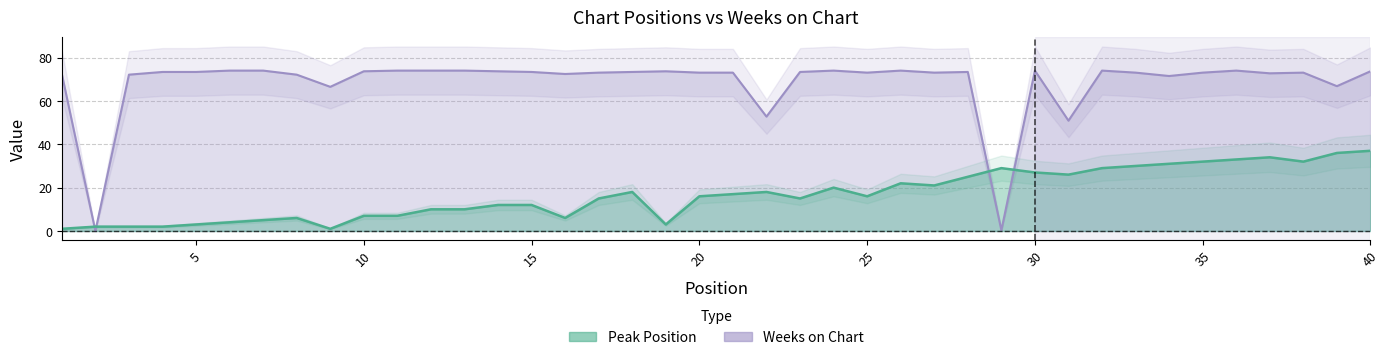

How many lines are shown in the chart?

2